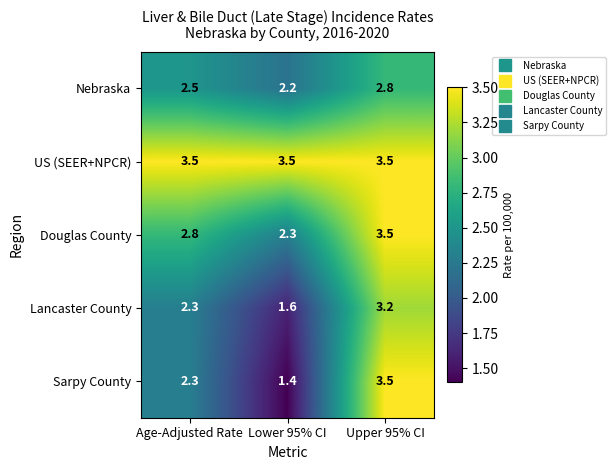

Which series has the largest total across all categories?

US (SEER+NPCR)